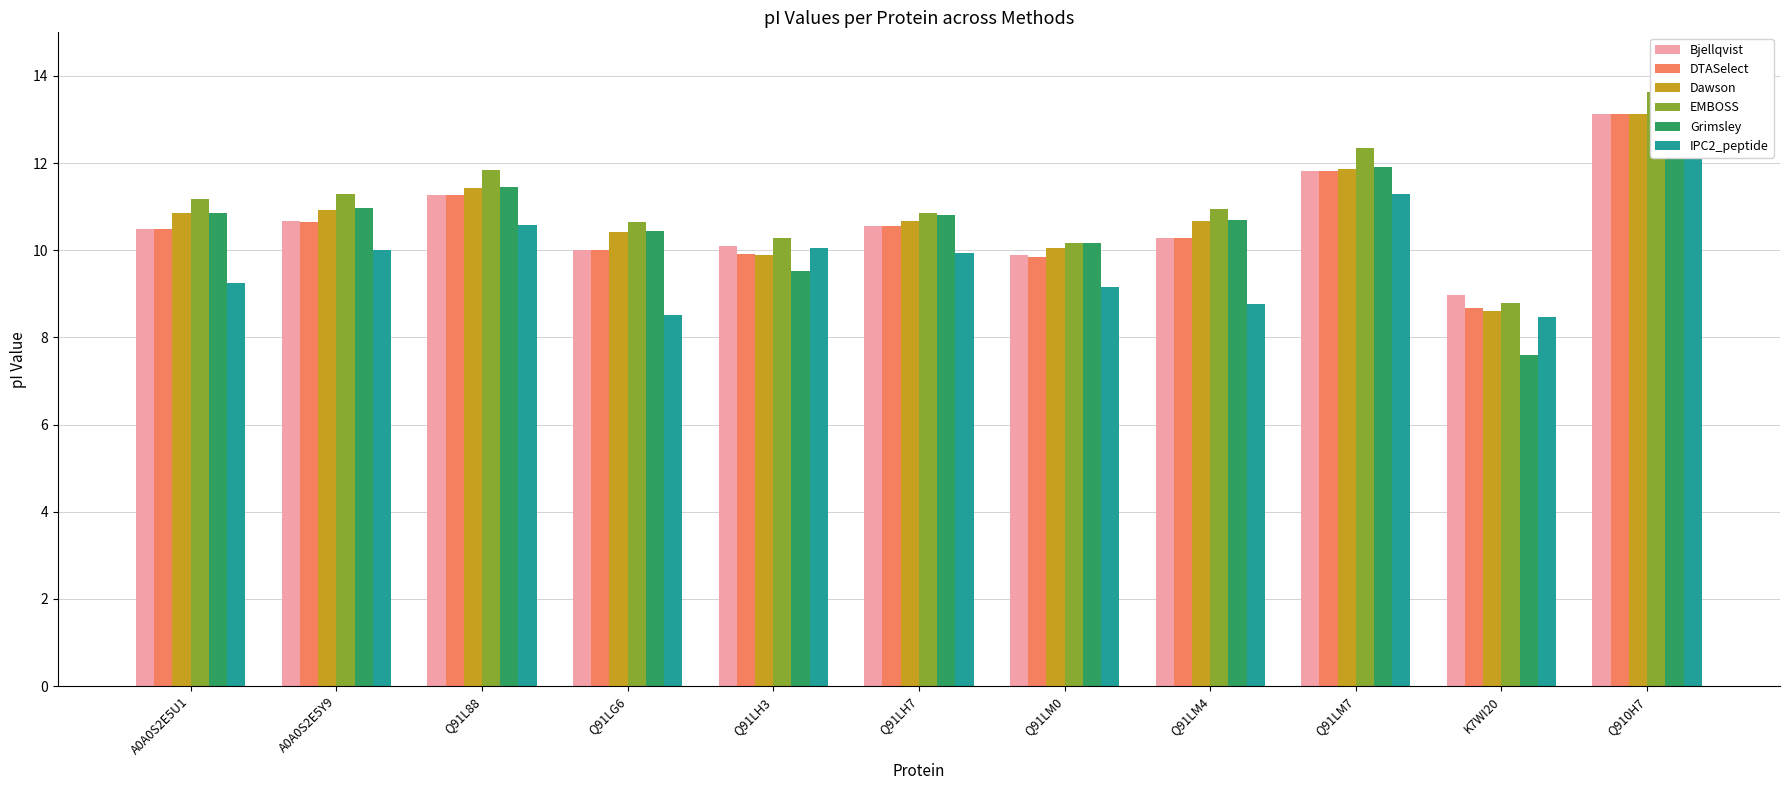

Rank the categories by Dawson value from lowest to highest.

K7WI20, Q91LH3, Q91LM0, Q91LG6, Q91LH7, Q91LM4, A0A0S2E5U1, A0A0S2E5Y9, Q91L88, Q91LM7, Q910H7